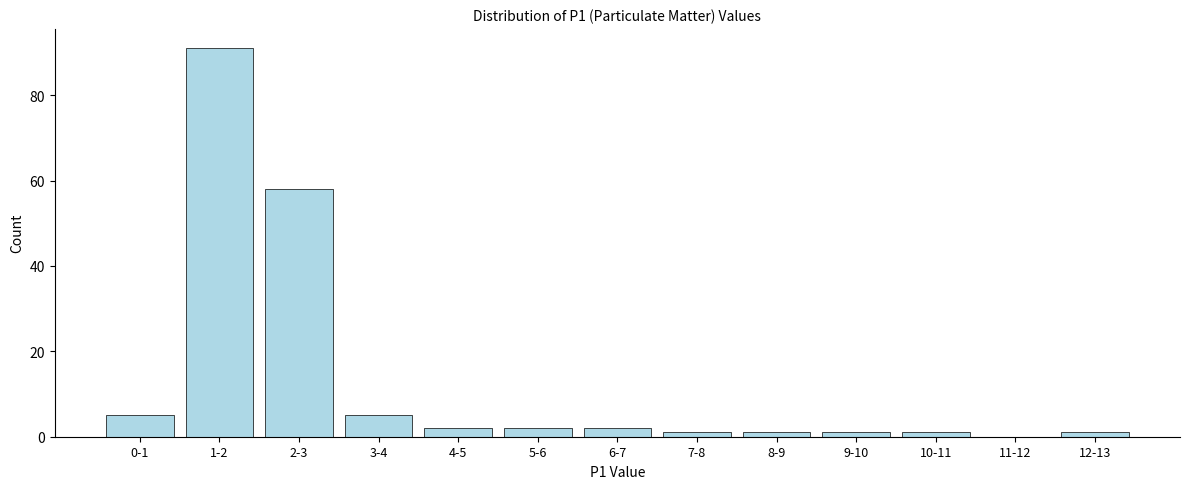

Reading left to right, extract all data points from this chart.

0-1=5	1-2=91	2-3=58	3-4=5	4-5=2	5-6=2	6-7=2	7-8=1	8-9=1	9-10=1	10-11=1	11-12=0	12-13=1